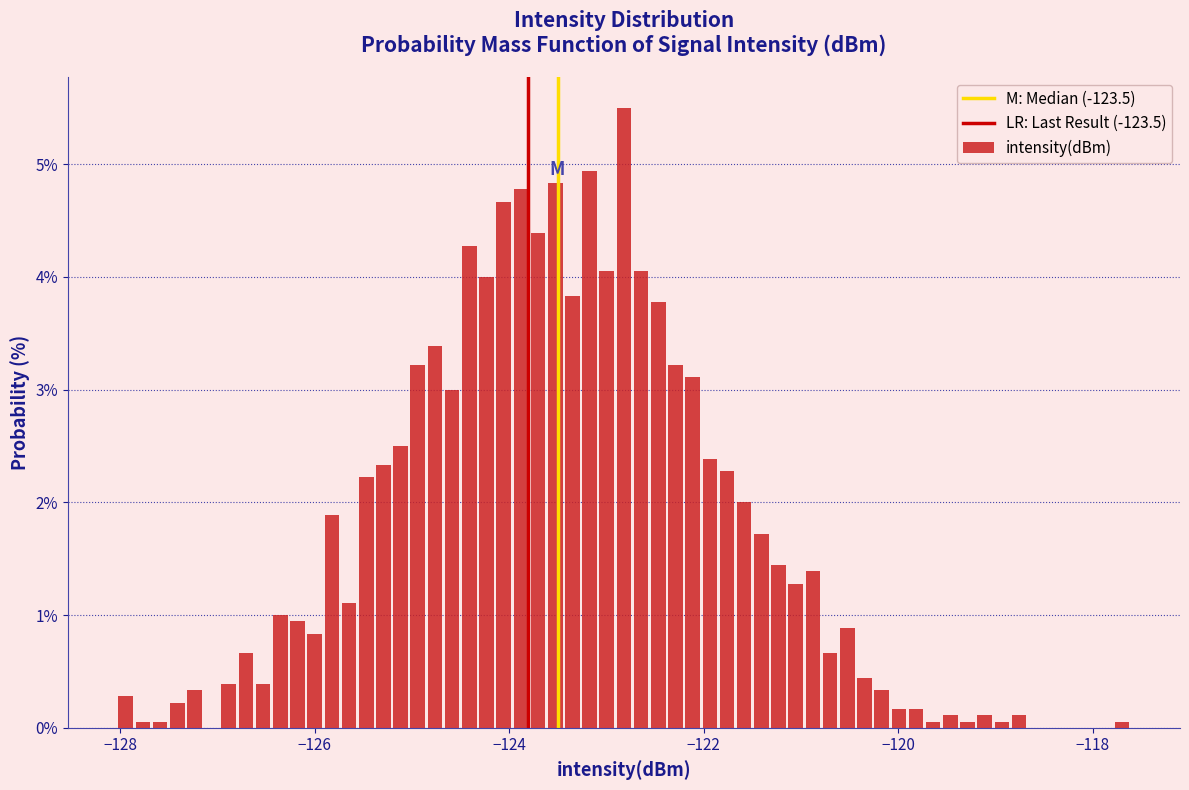

Read against the x-axis, roughly where is the centre of the tallest bar?

-122.8